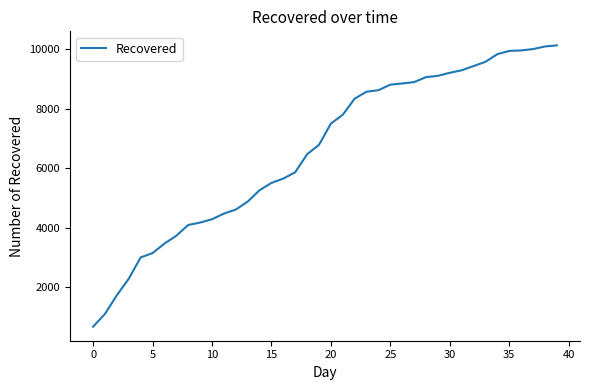

What is the maximum value shown in the chart?

10128